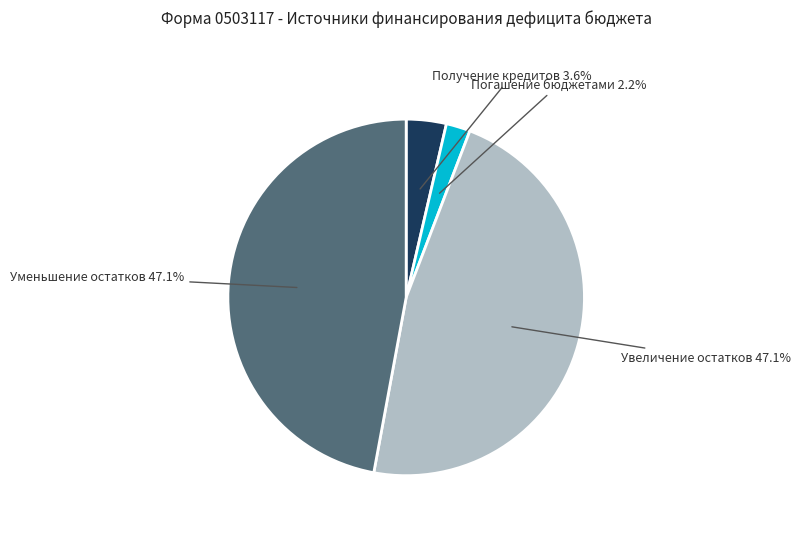

Between Погашение бюджетами and Уменьшение остатков, which is larger?

Уменьшение остатков